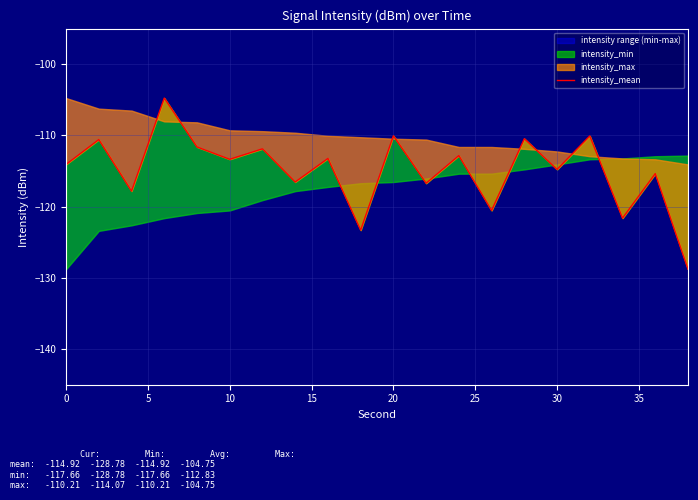

Read the value at 30.

-111.9